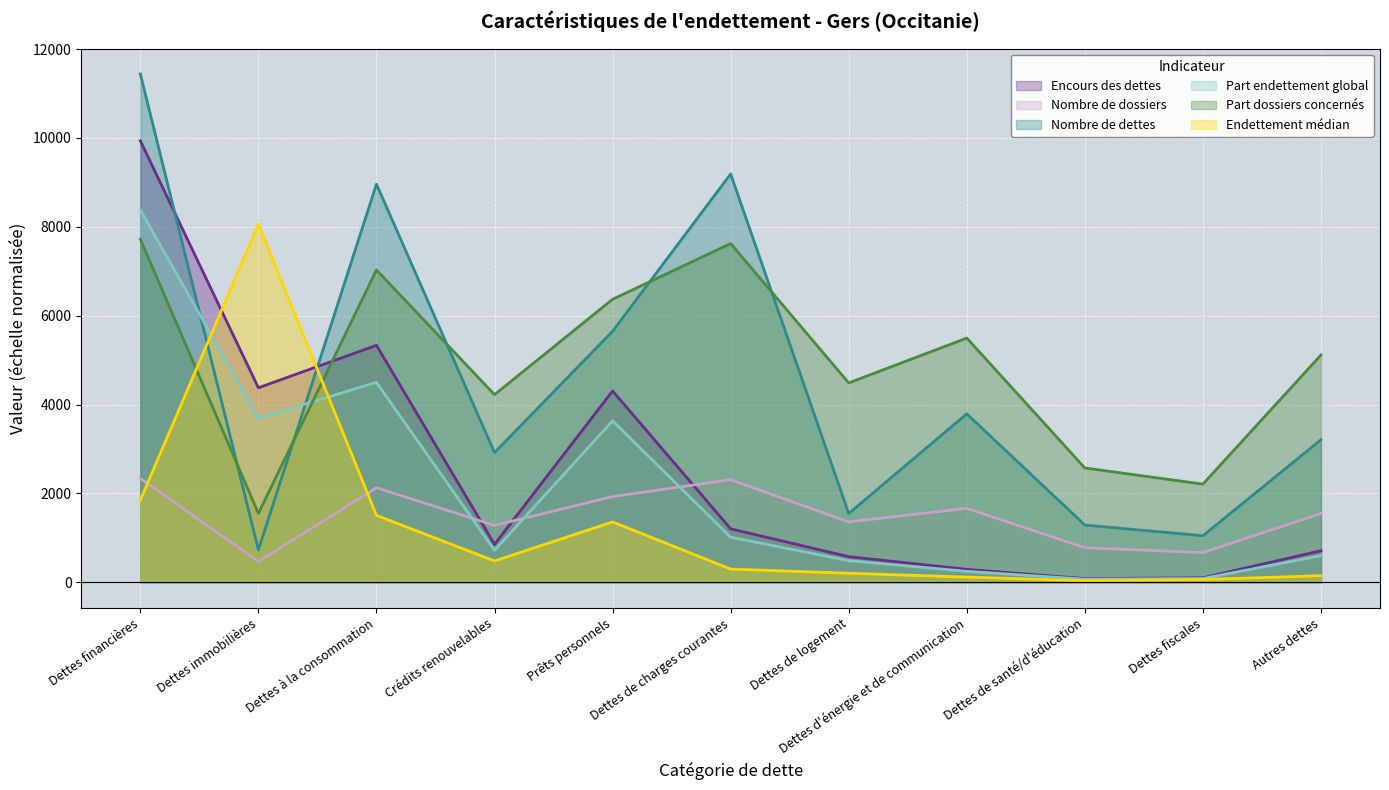

What value does the Nombre de dossiers series have at Dettes fiscales?

670.0